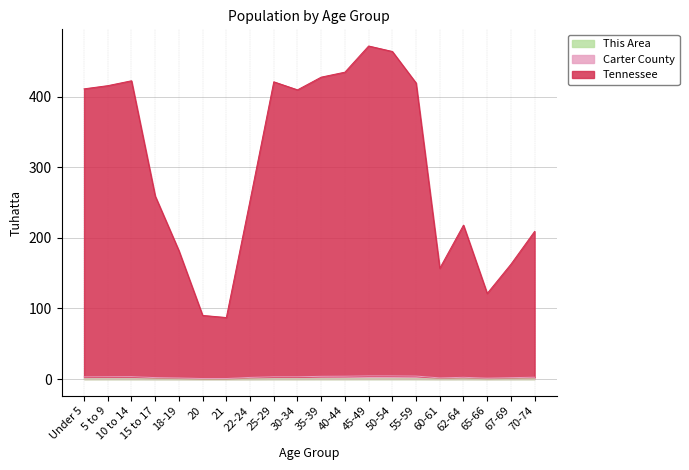

Reading left to right, what are all the values shown in this chart?

This Area: 0.1	0.1	0.1	0.1	0.1	0.0	0.0	0.1	0.1	0.1	0.2	0.2	0.2	0.2	0.2	0.1	0.1	0.1	0.1	0.1
Carter County: 3.2	3.3	3.5	2.1	1.6	0.8	0.8	2.4	3.3	3.2	3.9	4.1	4.6	4.5	4.3	1.7	2.5	1.4	2.0	2.6
Tennessee: 411.0	415.5	422.4	259.2	181.8	90.2	87.2	252.9	420.9	409.5	427.5	434.6	471.6	463.9	419.3	156.9	218.0	121.3	162.6	209.2